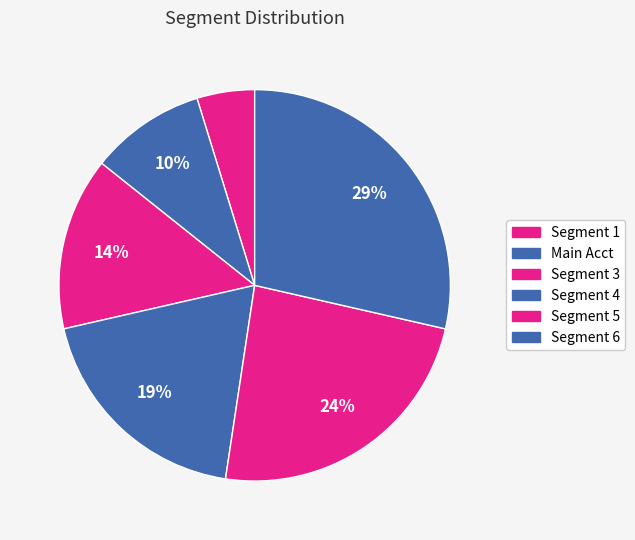

What percentage is NOT represented by Segment 3?

85.7%